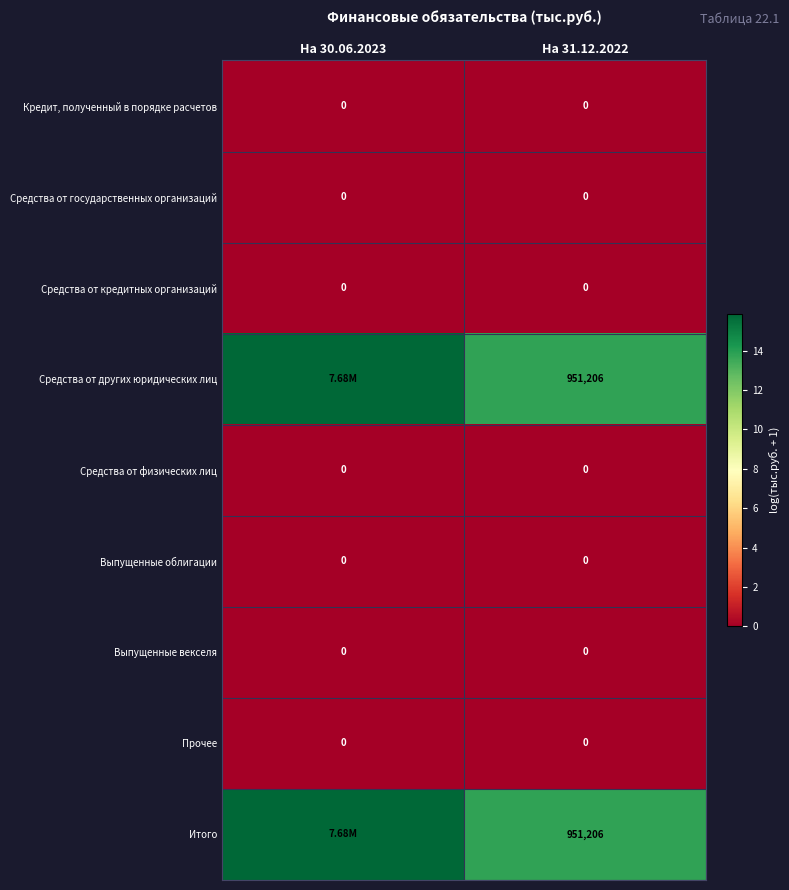

Is it true that Выпущенные векселя equals 0.0 at На 30.06.2023?

True